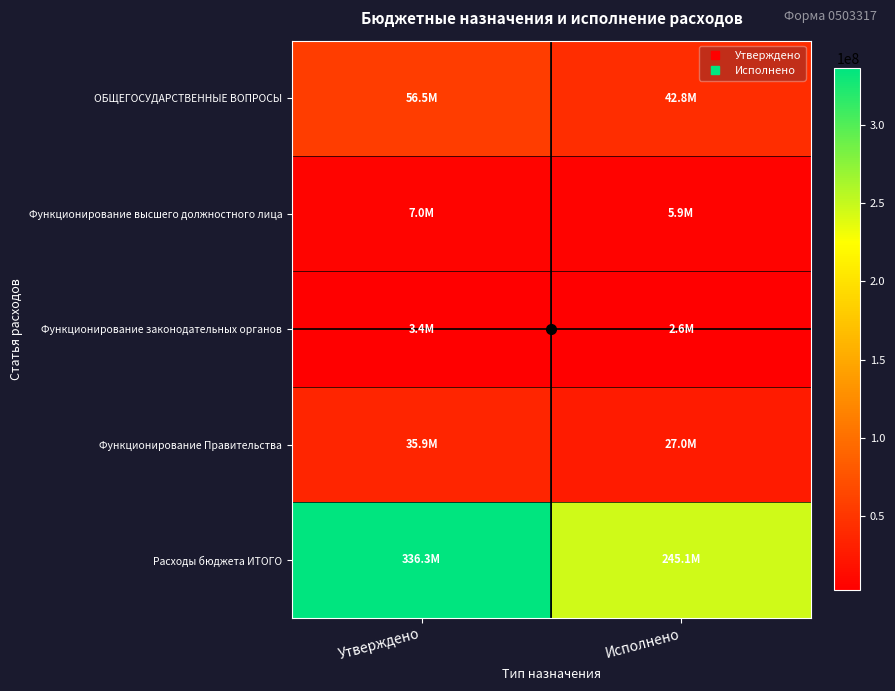

Between Утверждено and Исполнено, which is larger?

Утверждено